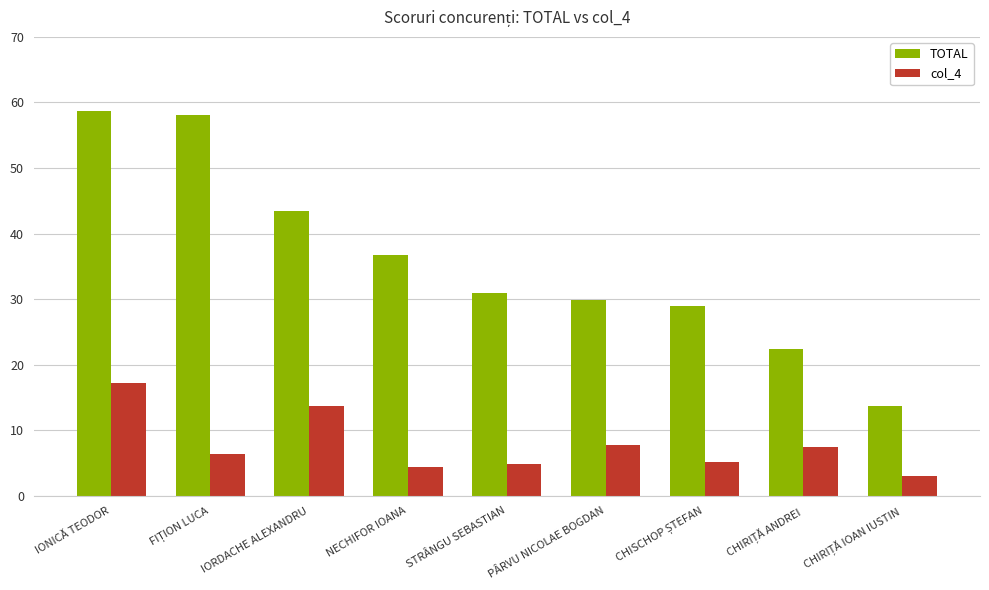

At which category is the sum across all series the highest?

IONICĂ TEODOR